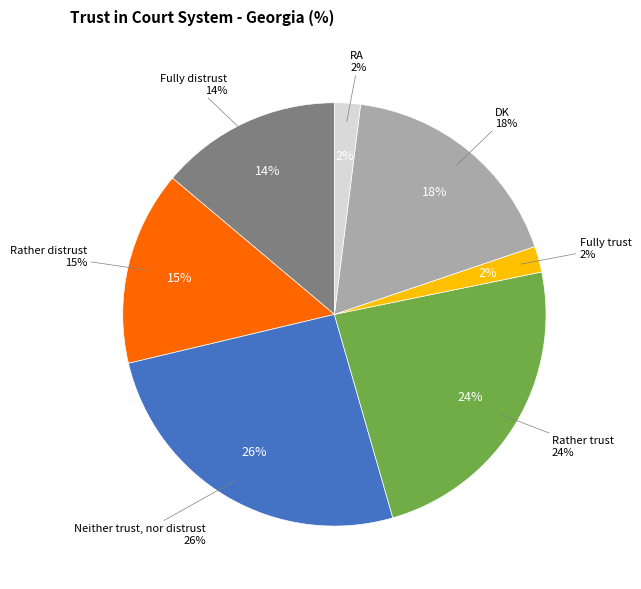

What is the change in value from Rather distrust to DK?

+3